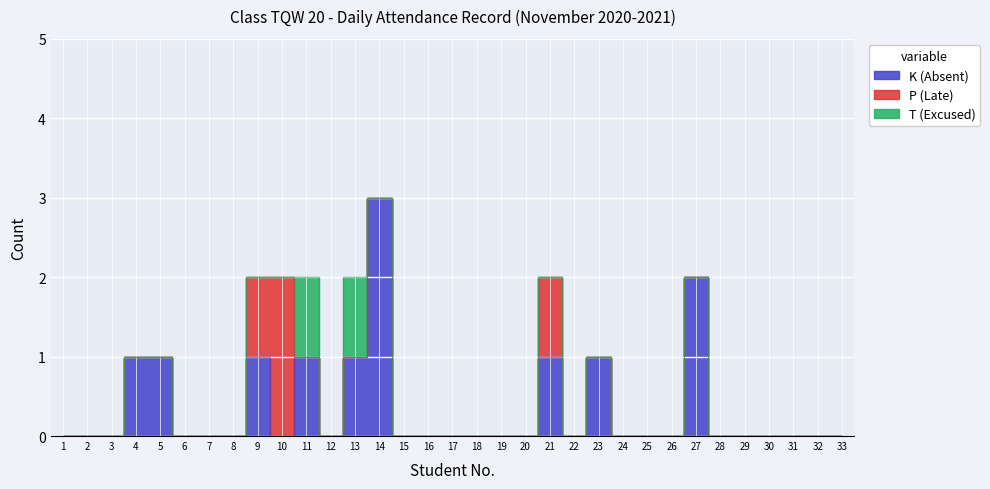

Between 21 and 23, which is larger?

21